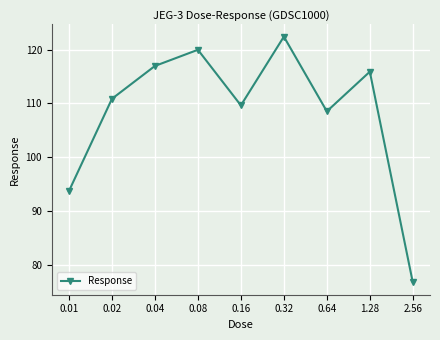

Which label corresponds to the smallest value in the chart?

2.56